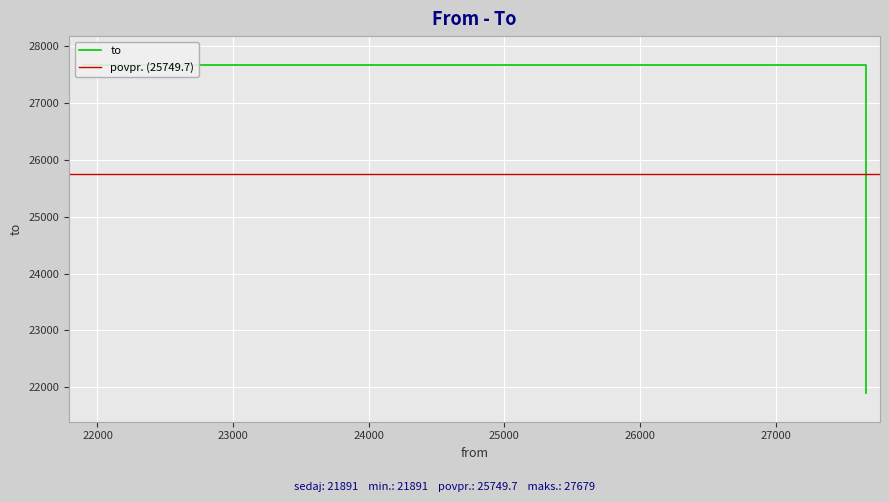

What is the difference between the maximum and minimum values?

5788